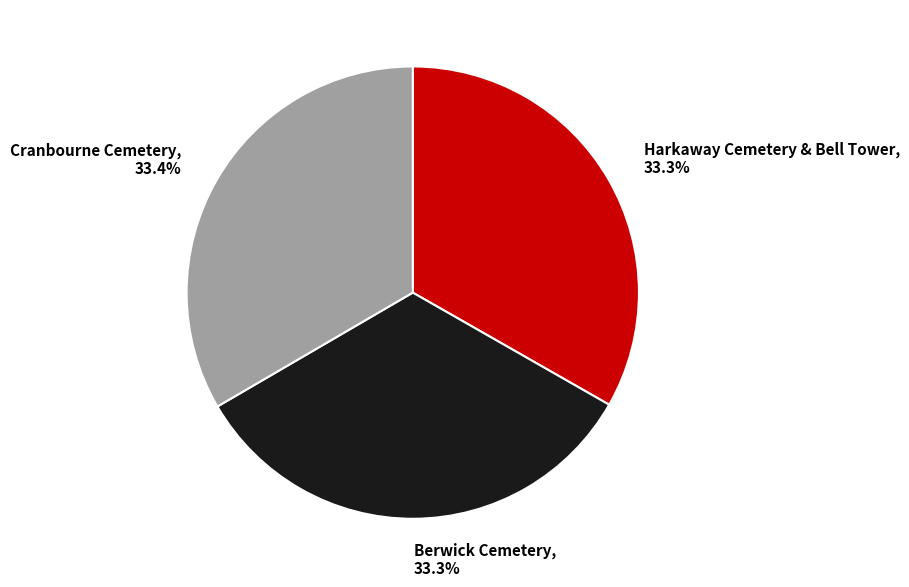

How much of the chart is everything except Cranbourne Cemetery, 33.4%?

66.6%